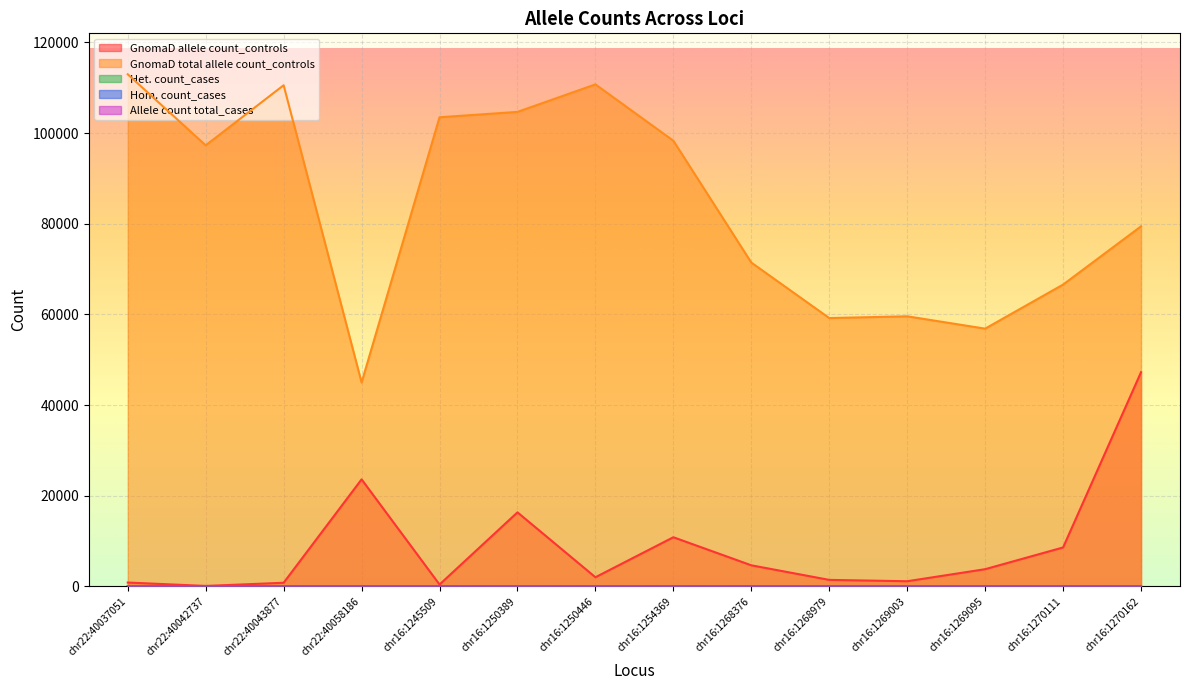

Rank the series by their maximum value, from lowest to highest.

Hom. count_cases, Het. count_cases, Allele count total_cases, GnomaD allele count_controls, GnomaD total allele count_controls